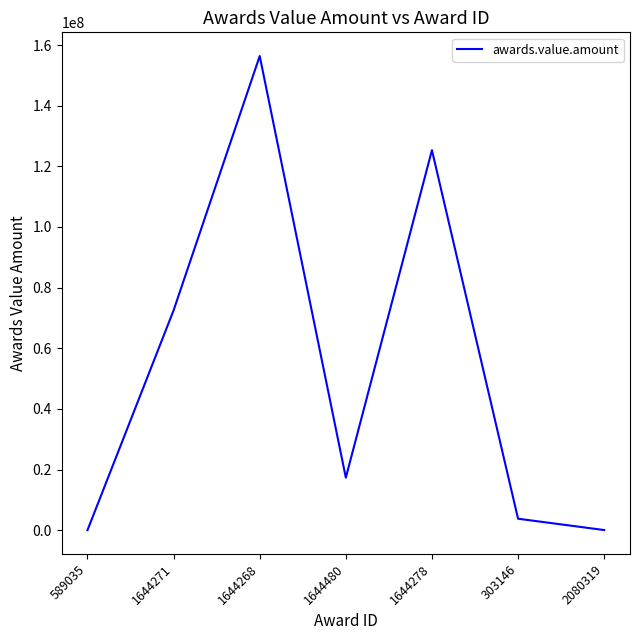

Between 1644268 and 1644271, which is larger?

1644268